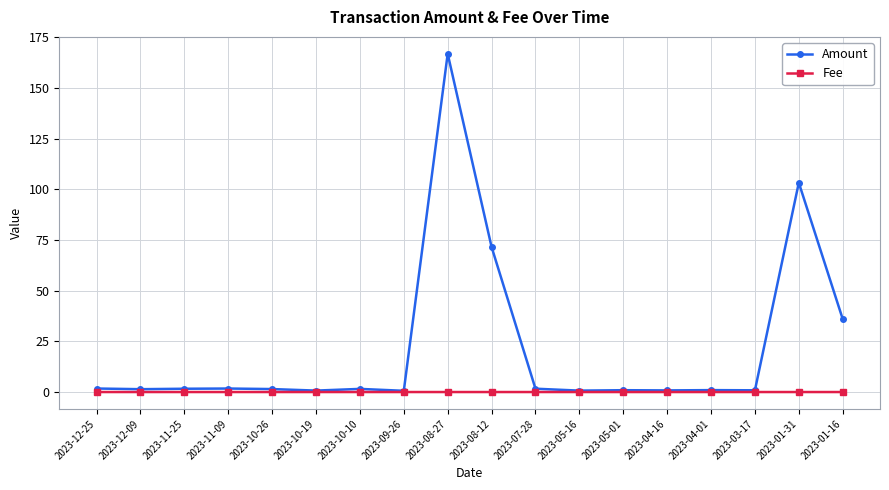

Rank the series by their maximum value, from lowest to highest.

Fee, Amount